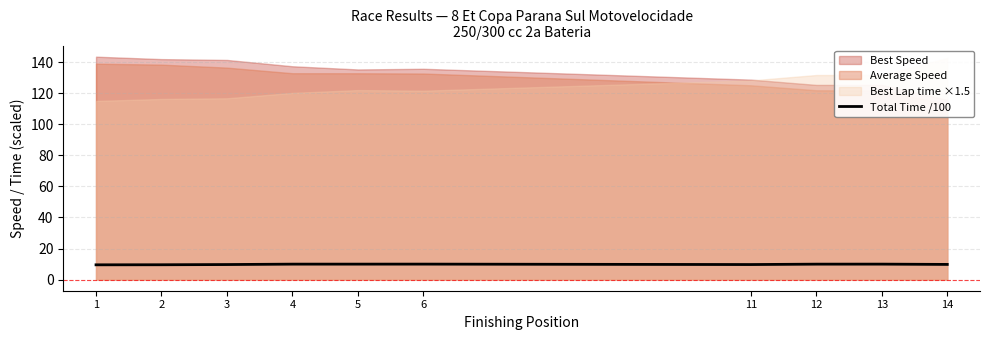

True or false: there are more than 2 points higher than both neighbors.

False